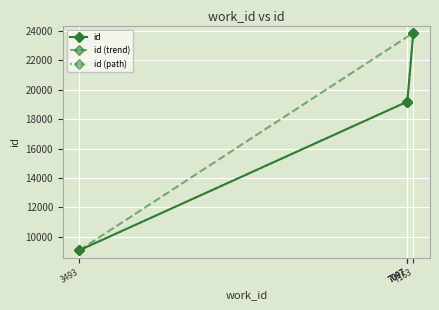

Which has a higher value, 7163 or 7097?

7163